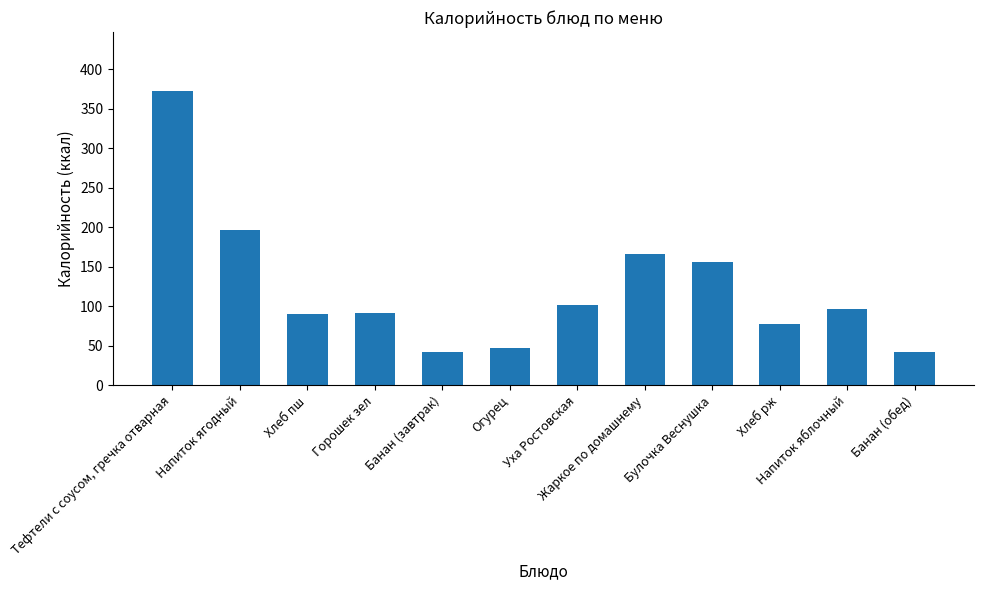

How many data points are less than 97?

6